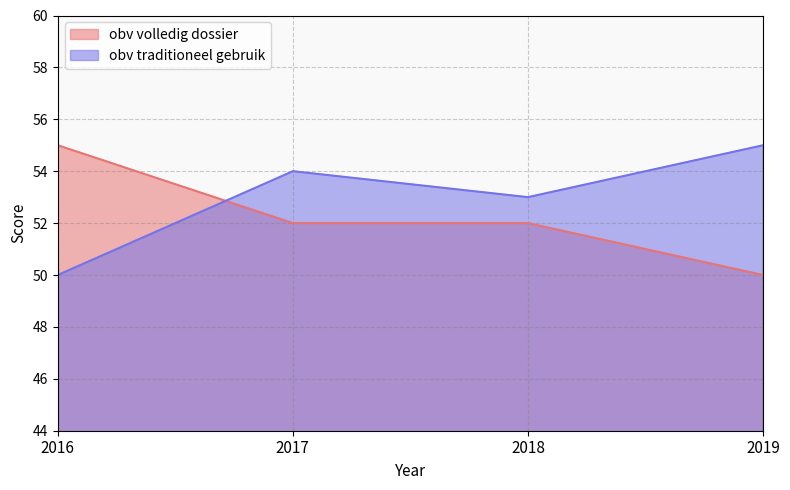

The obv volledig dossier series shows 12 at 2018. True or false?

False